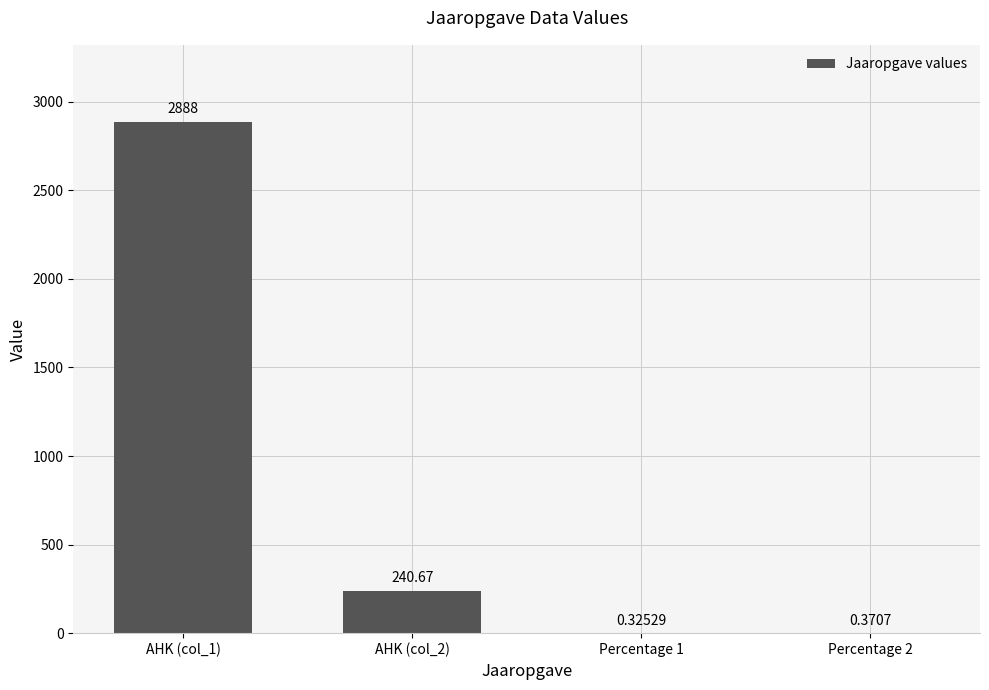

Between Percentage 2 and AHK (col_2), which is larger?

AHK (col_2)